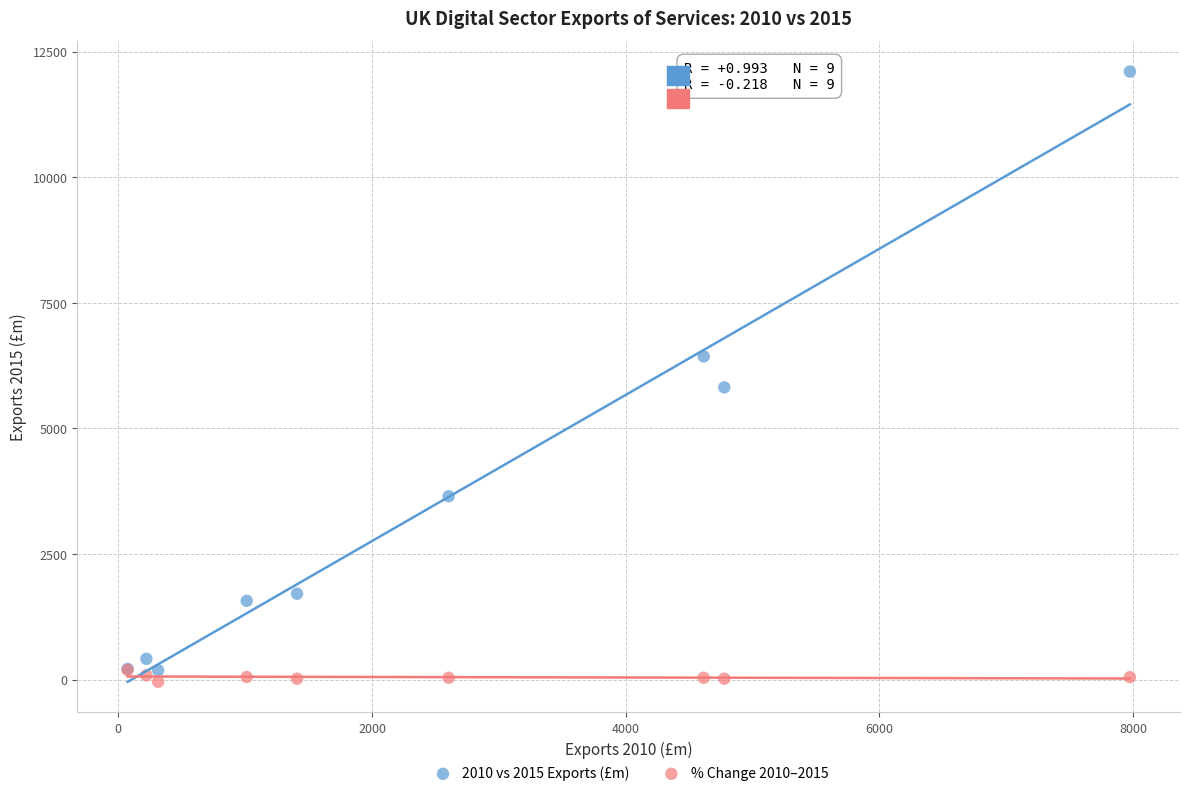

What are all the series names shown in the legend?

2010 vs 2015 Exports (£m), % Change 2010–2015